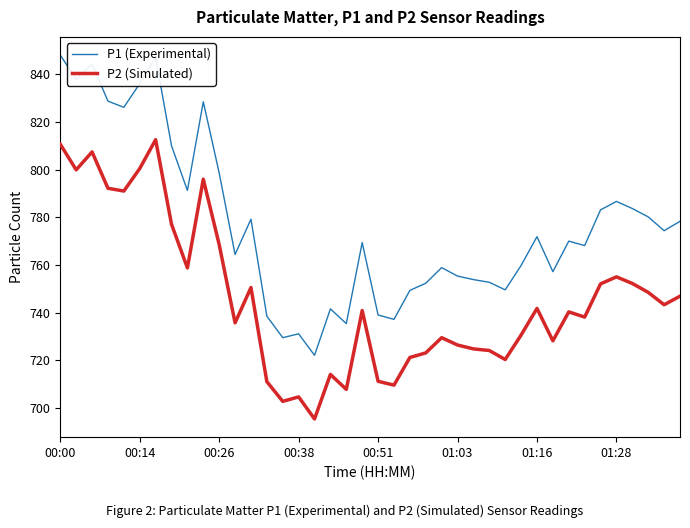

Which series has the largest total across all categories?

P1 (Experimental)